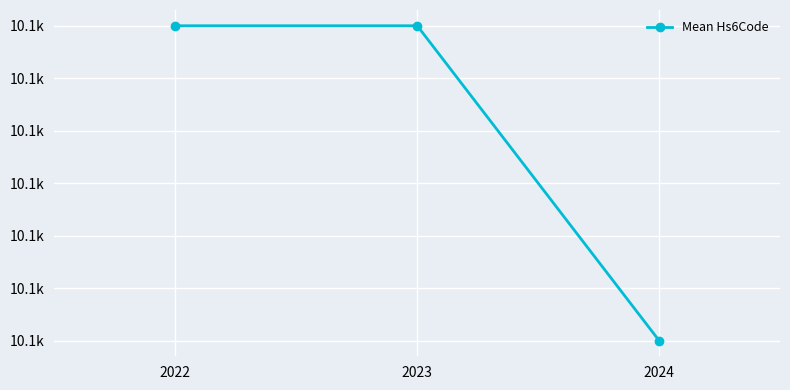

Reading left to right, what are all the values shown in this chart?

10124	10124	10121